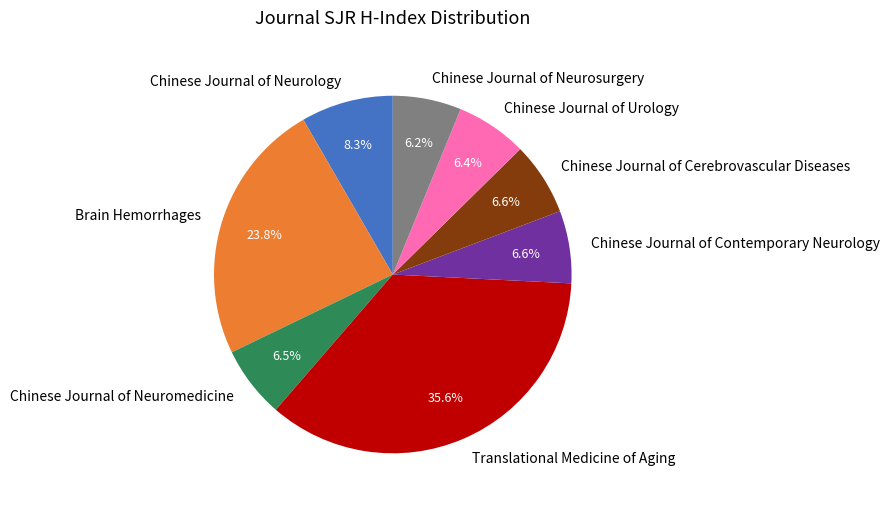

To the nearest percent, what percentage of the pie is Translational Medicine of Aging?

36%